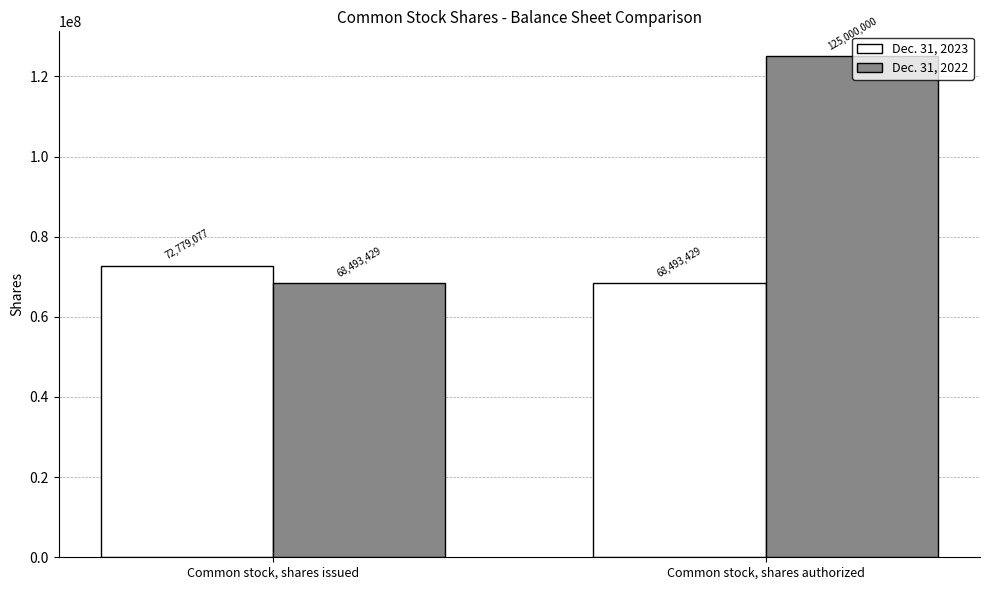

Which series has the largest total across all categories?

Dec. 31, 2022